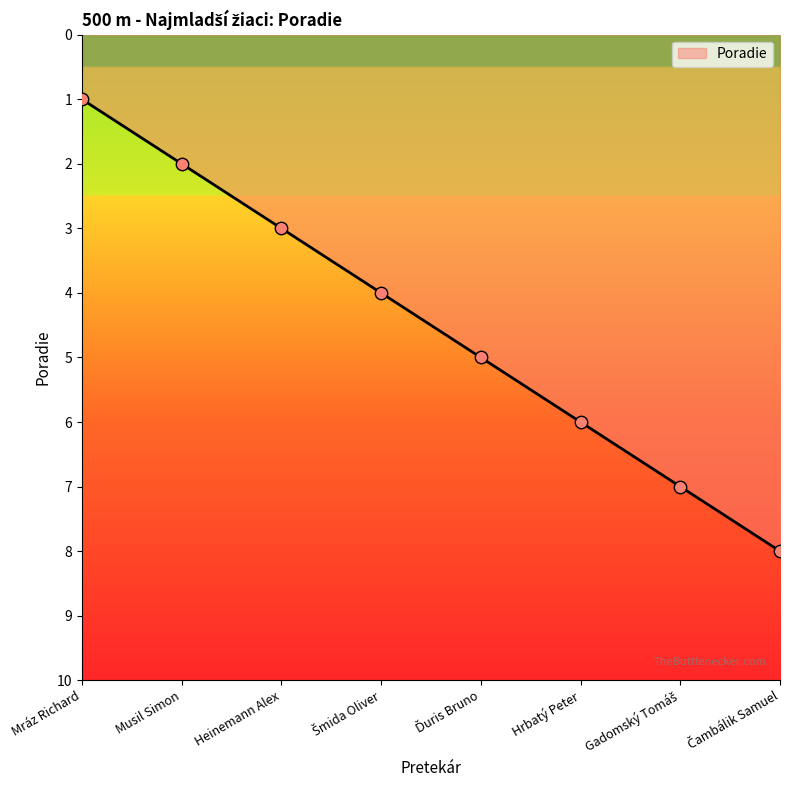

Between Hrbatý Peter and Šmida Oliver, which is larger?

Hrbatý Peter